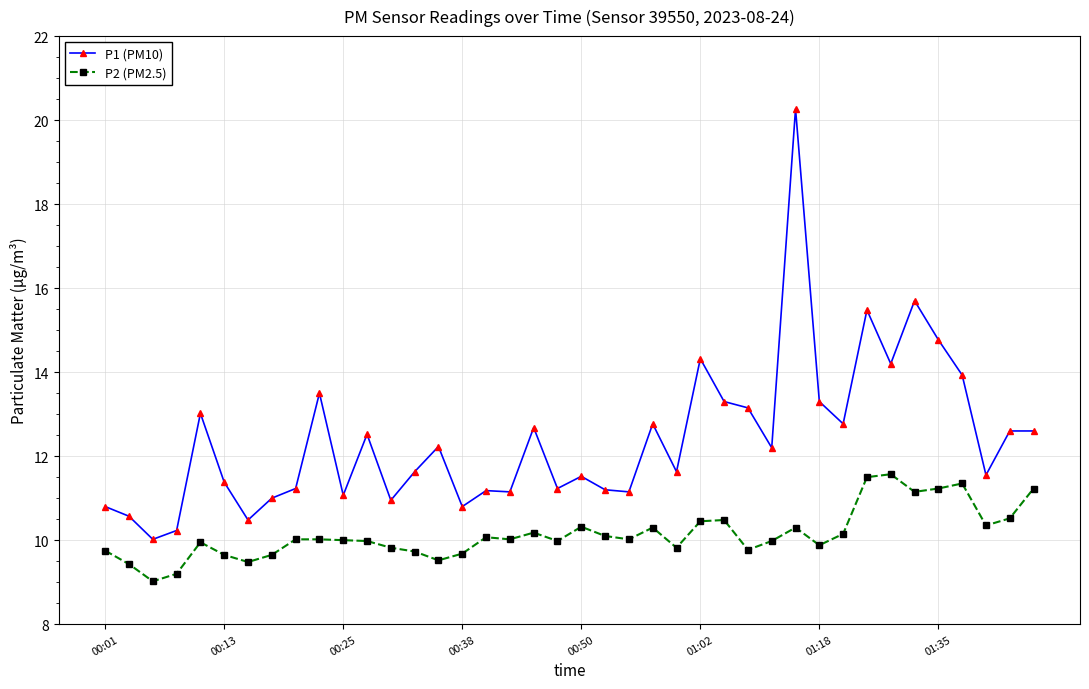

What is the minimum value for P1 (PM10)?

10.0